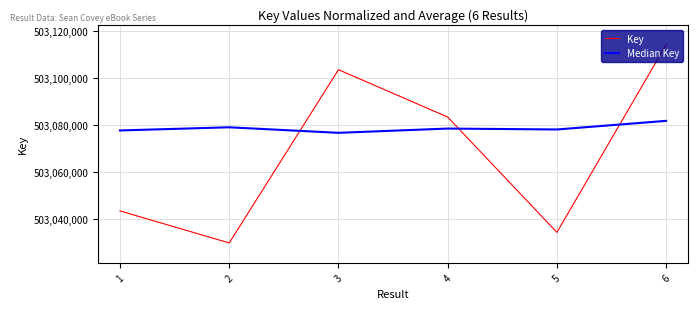

What is the sum of the Median Key values at 3 and 5?

1006154876